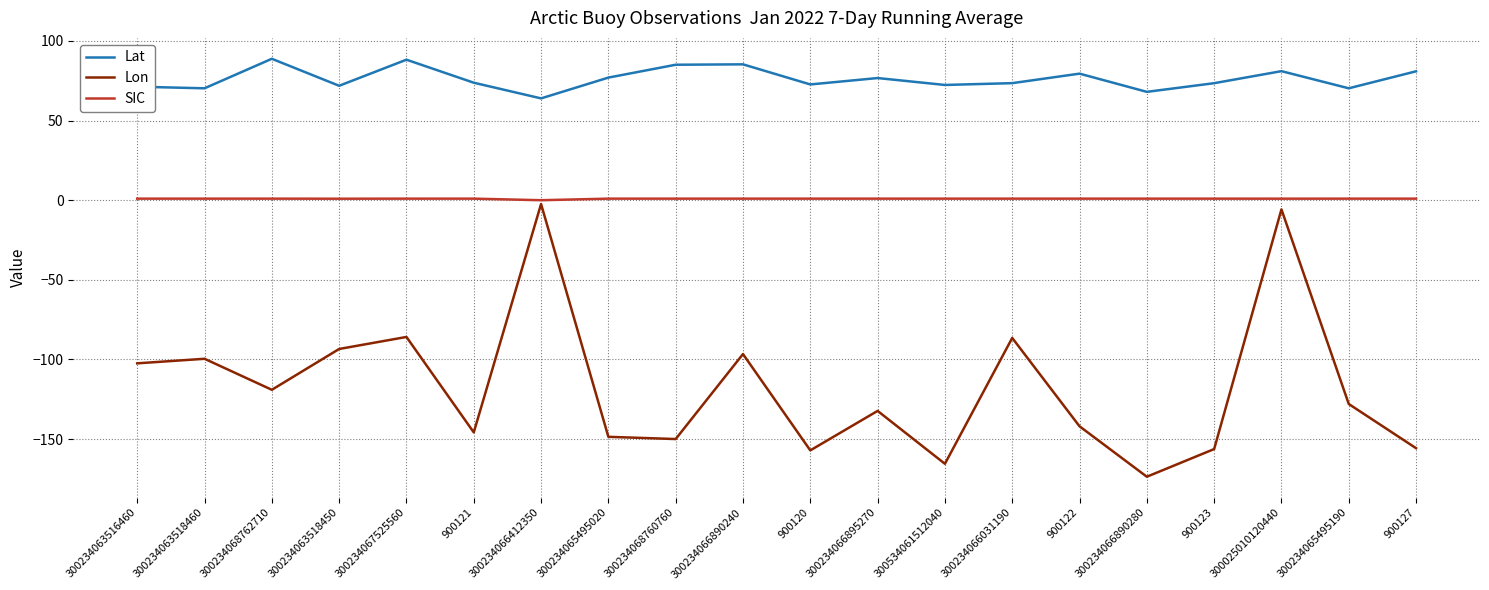

True or false: SIC and Lat intersect in this chart.

False